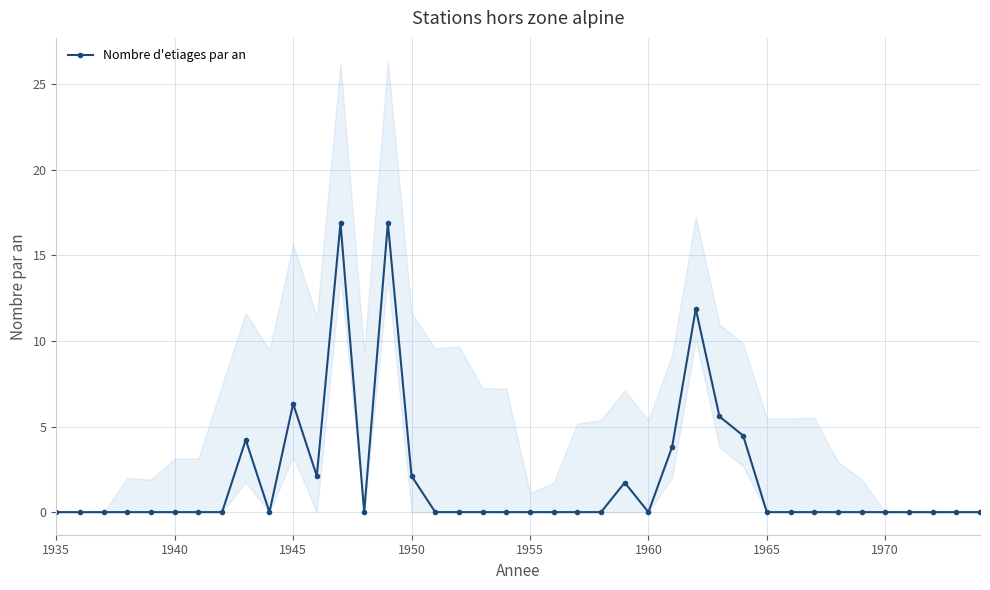

Does the chart display data point markers on the line(s)?

Yes